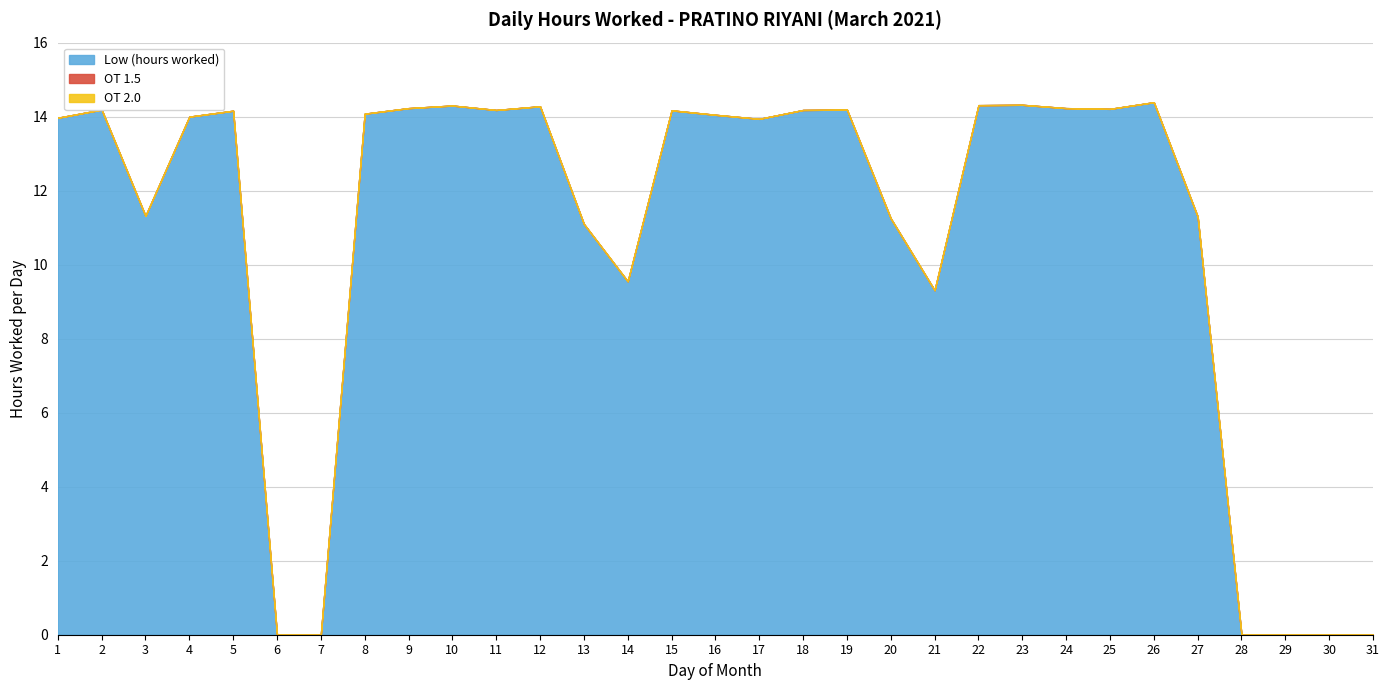

The value of OT 2.0 at 15 is 0.0. True or false?

True